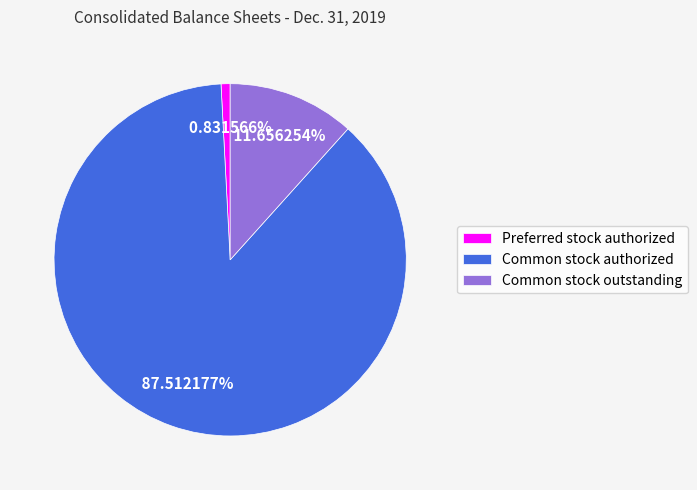

Approximately how many times larger is the value at Common stock authorized compared to Common stock outstanding?

7.5